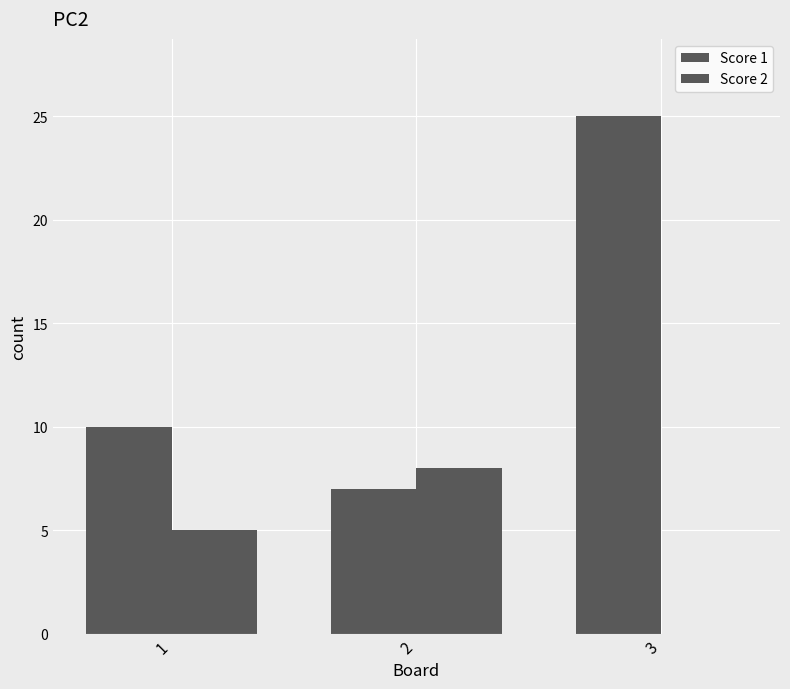

Count the Score 2 values in the range 0 to 8.

3